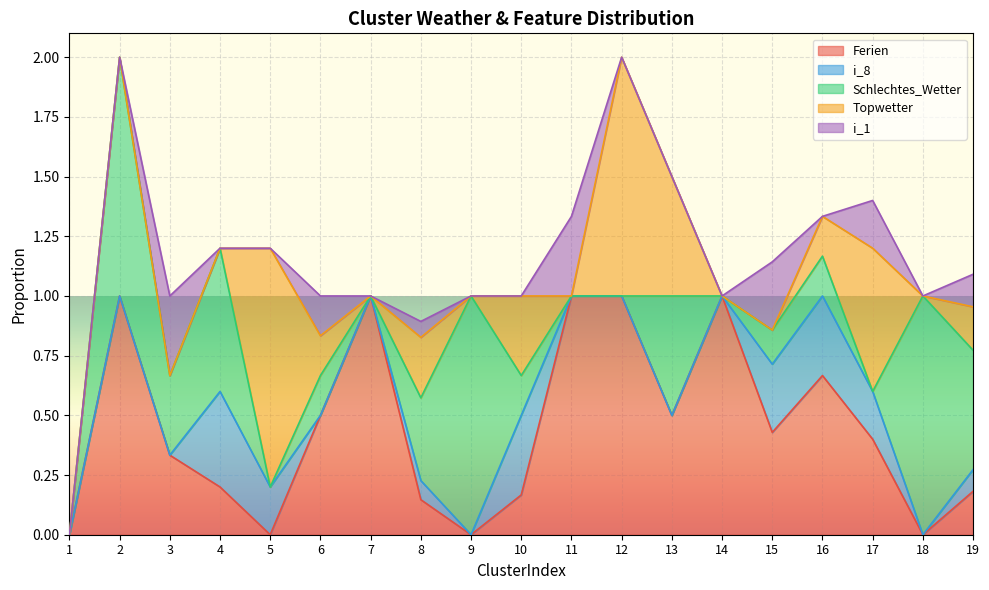

At which category does Ferien reach its first local valley?

5